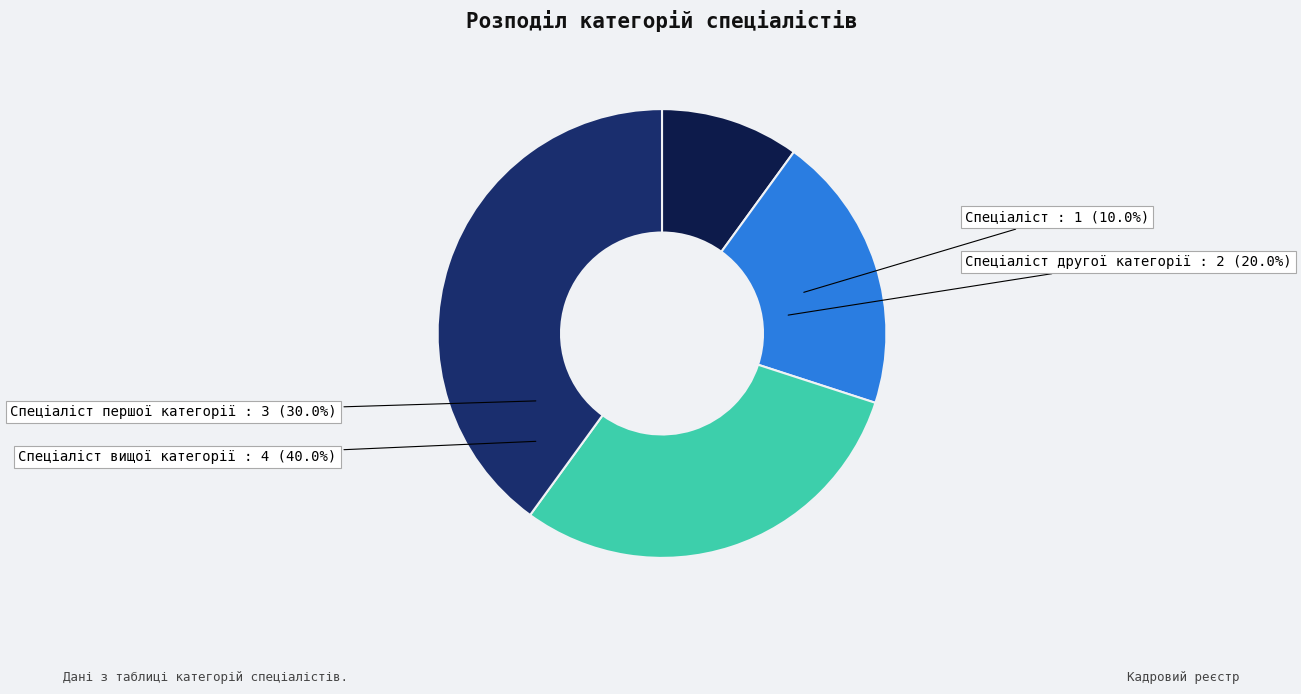

How many segments does this pie chart have?

4